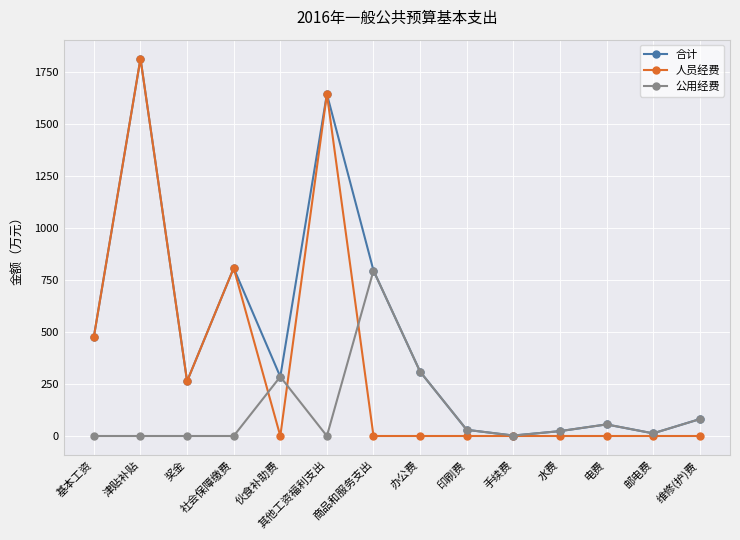

Is it true that 合计 equals 55.6 at 电费?

True